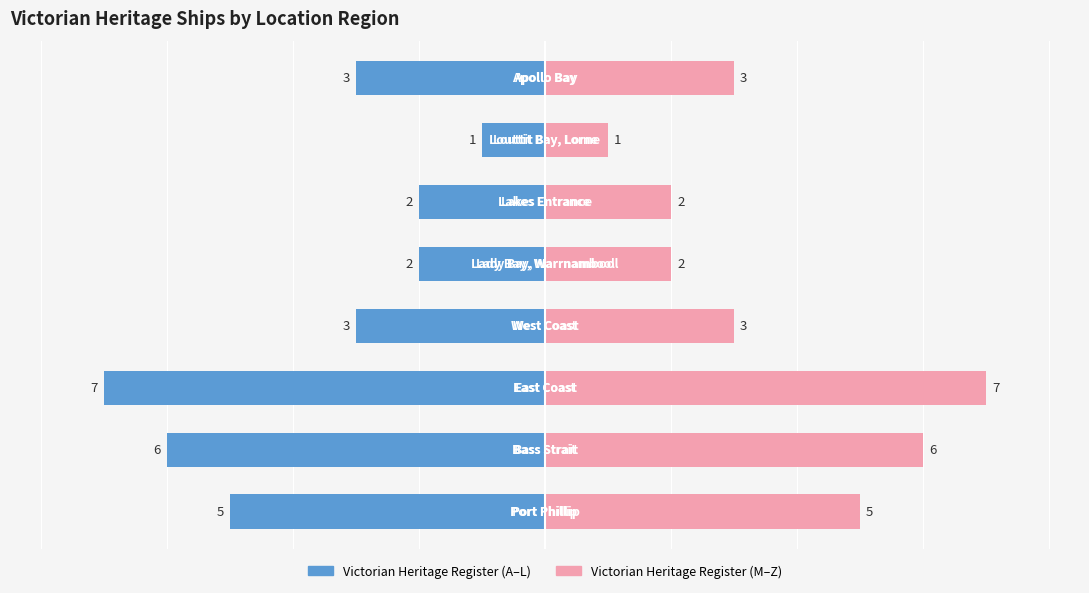

What is the average value of the Left Count series?

-4